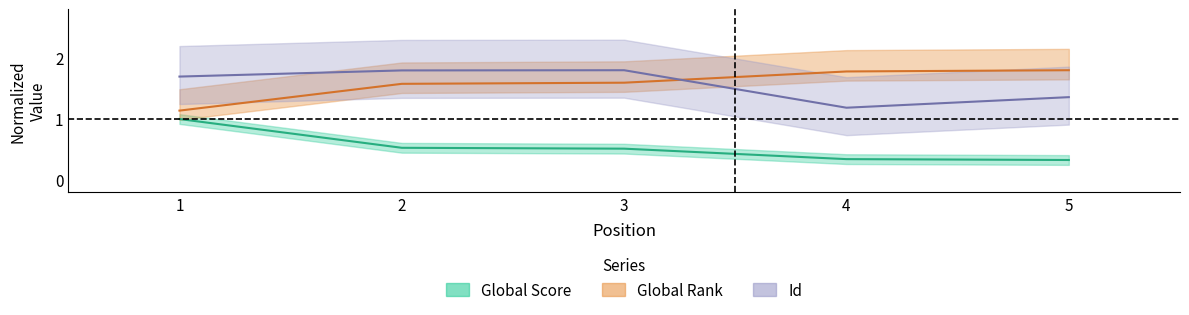

What is the difference between the Global Score values at 3 and 5?

0.2